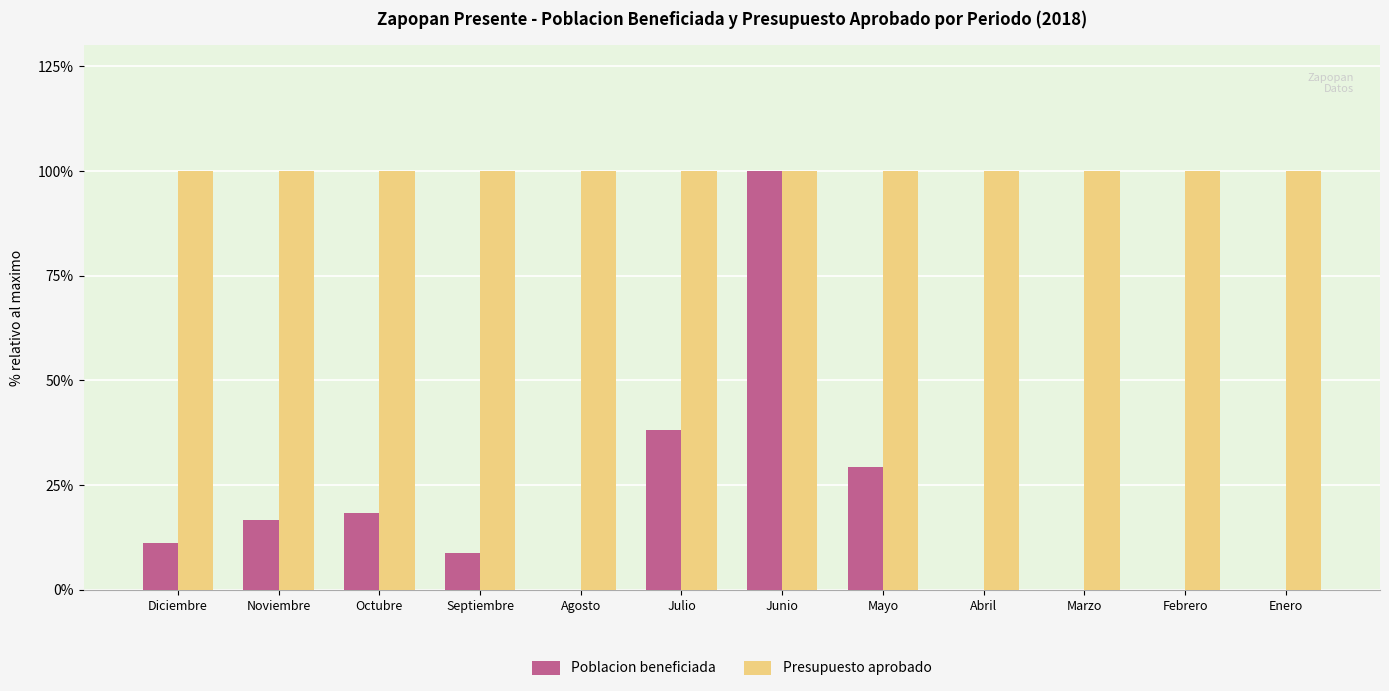

The value of Presupuesto aprobado at Marzo is 138.7. True or false?

False